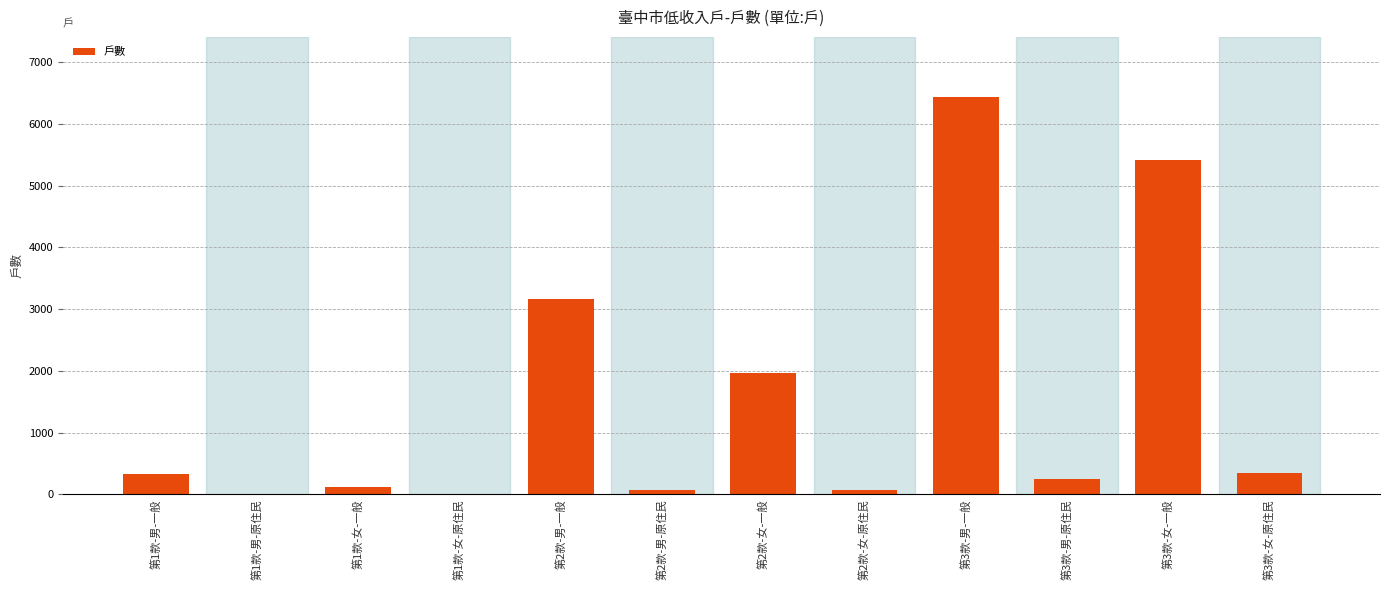

Which label corresponds to the largest value in the chart?

第3款-男-一般